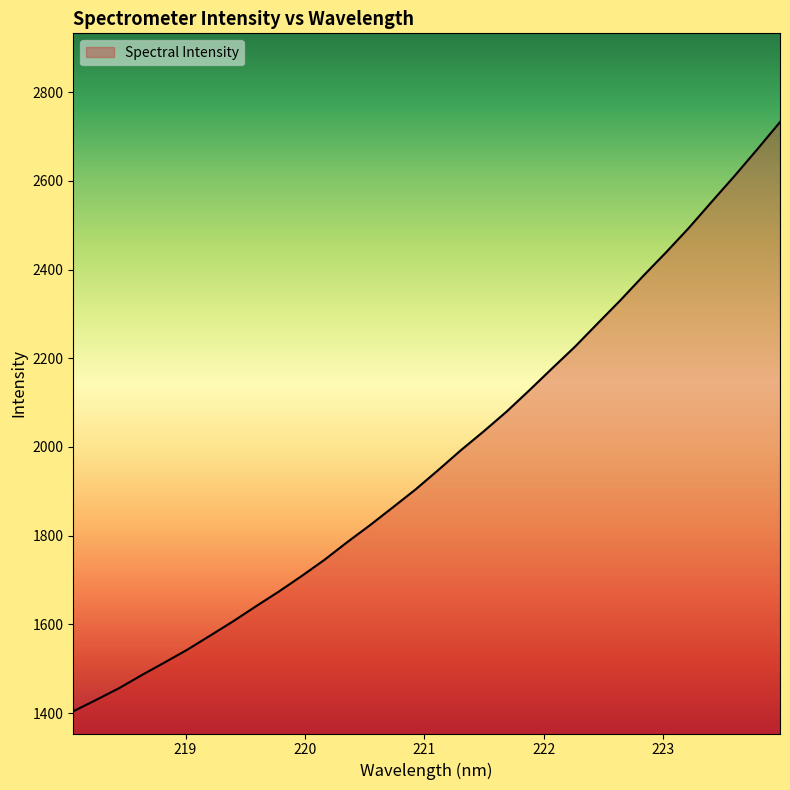

Does the chart display data point markers on the line(s)?

No